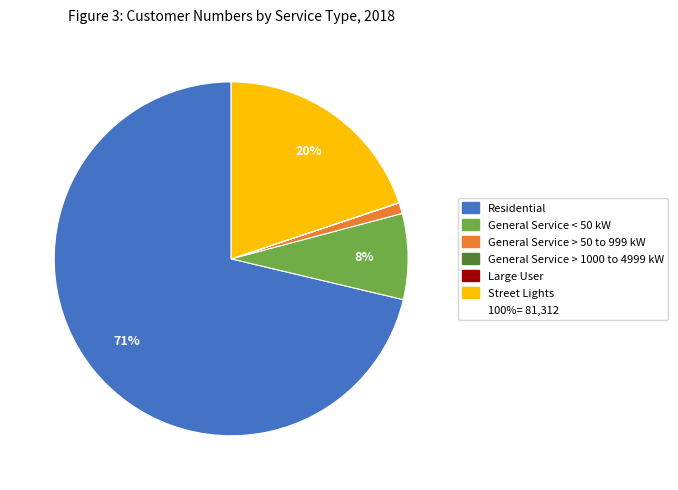

To the nearest percent, what is the average slice percentage?

17%